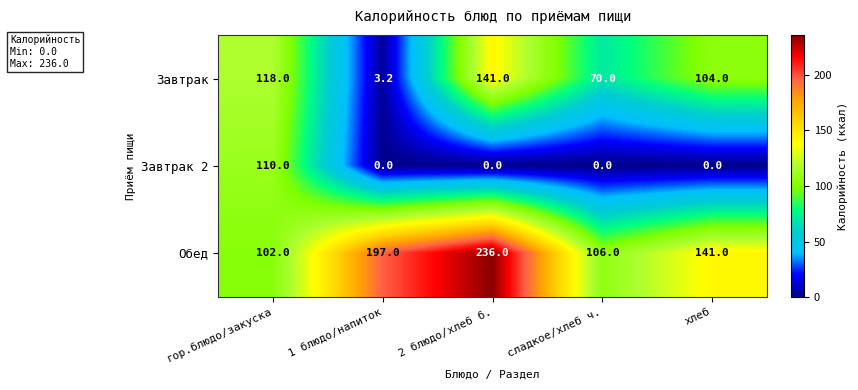

Which series changed the most between 1 блюдо/напиток and сладкое/хлеб ч.?

Обед